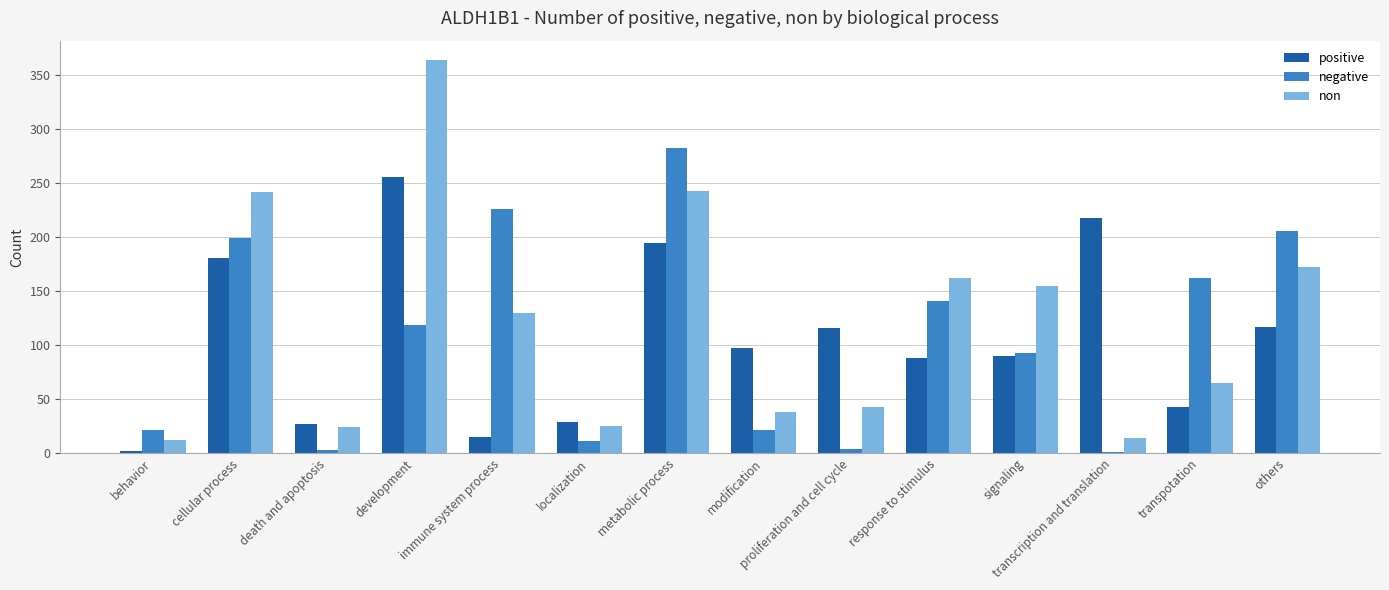

Which category has the highest value across all series?

development